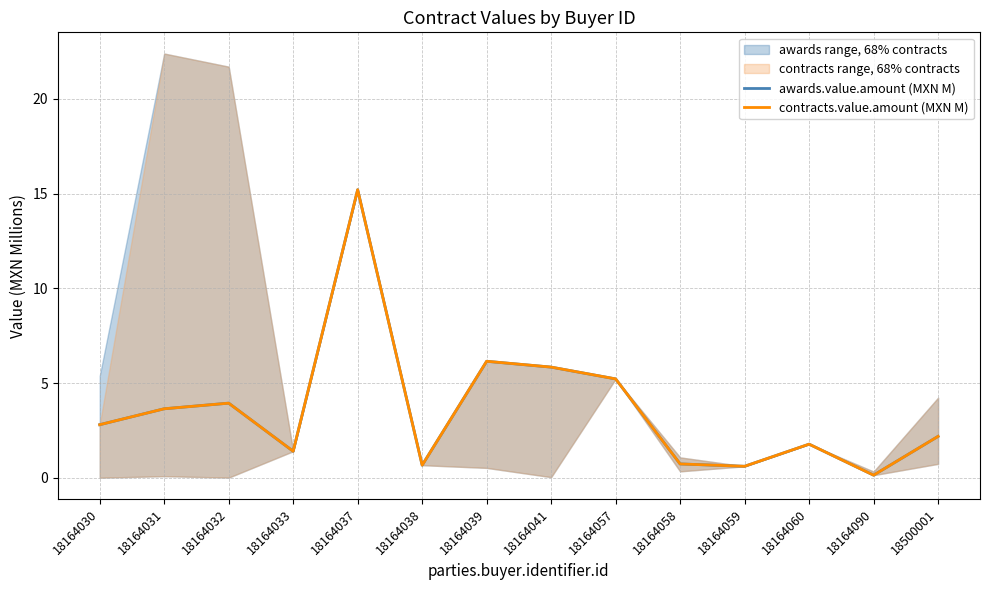

What value does the awards.value.amount (MXN M) series have at 18164060?

1.8